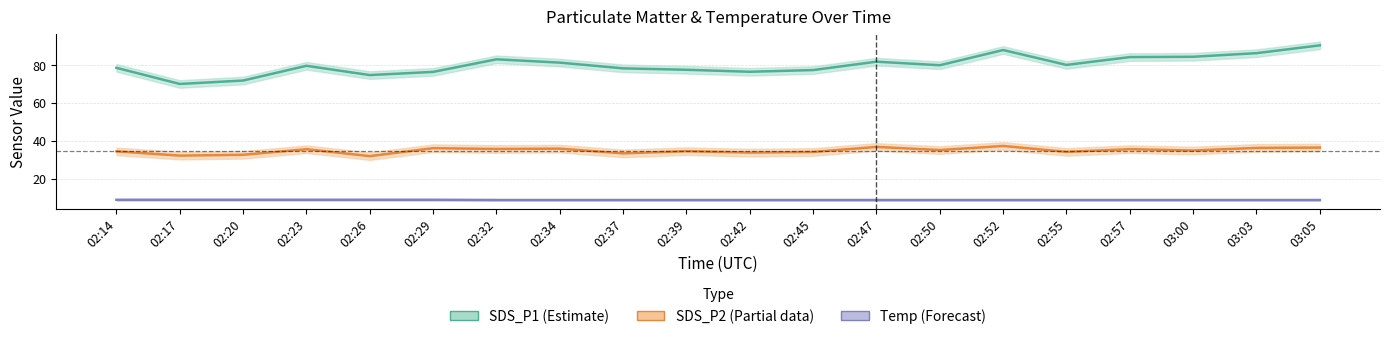

True or false: SDS_P2 has a value of 35.6 at 02:32.

True